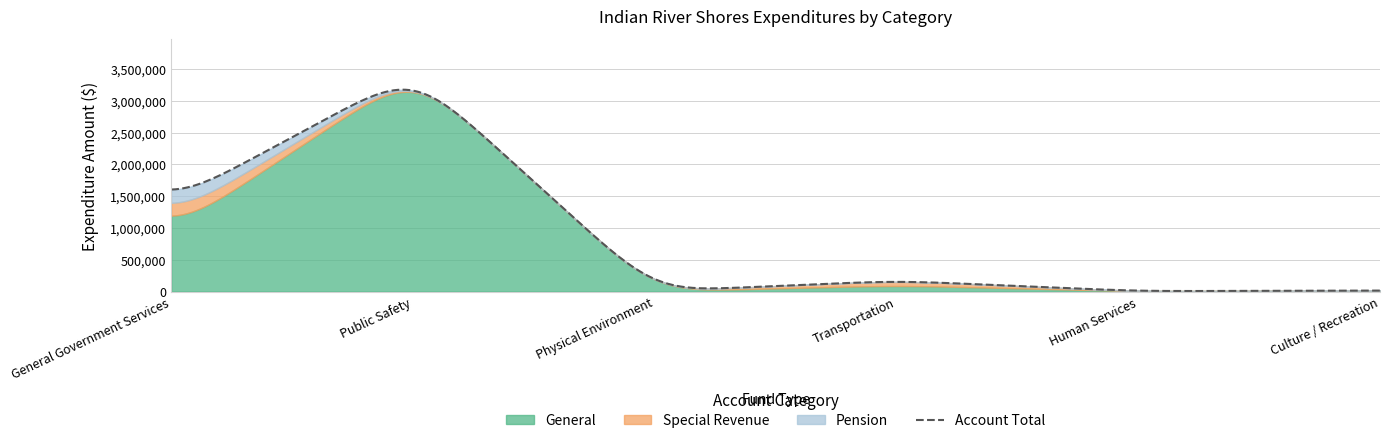

At which label is Special Revenue closest to 111966?

Transportation